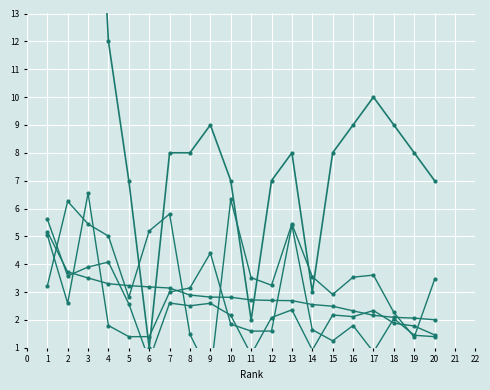

What are all the series names shown in the legend?

Ref. / Doc., Total Docs. (2004), Total Docs. (3years), Citable Docs. (3years), Total Refs.